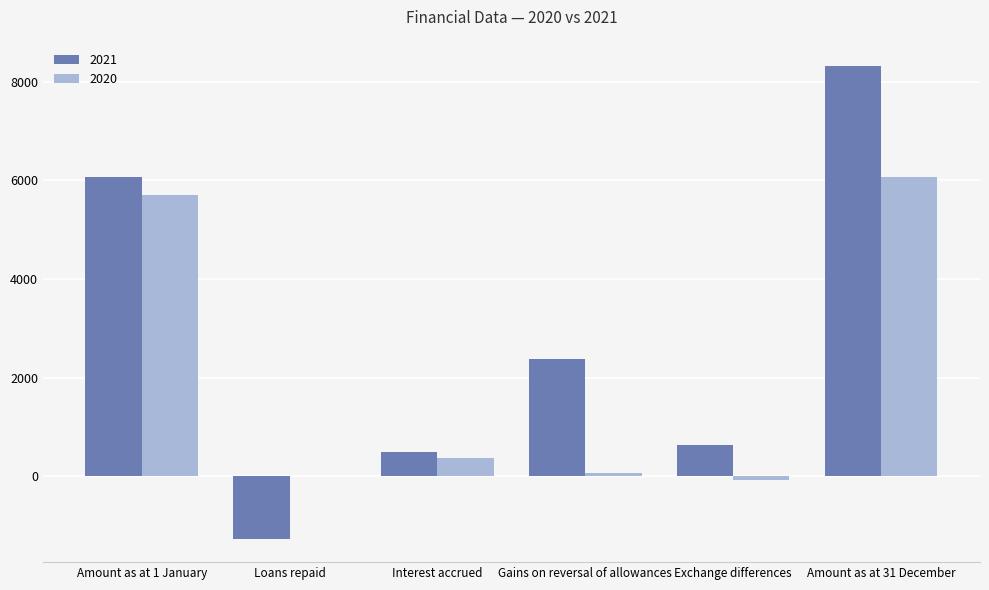

The value of 2020 at Gains on reversal of allowances is 74. True or false?

True